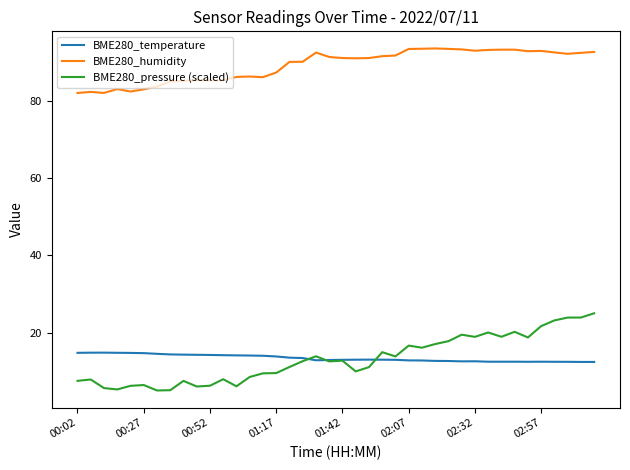

List the series in order of their peak value, lowest first.

BME280_temperature, BME280_pressure (scaled), BME280_humidity